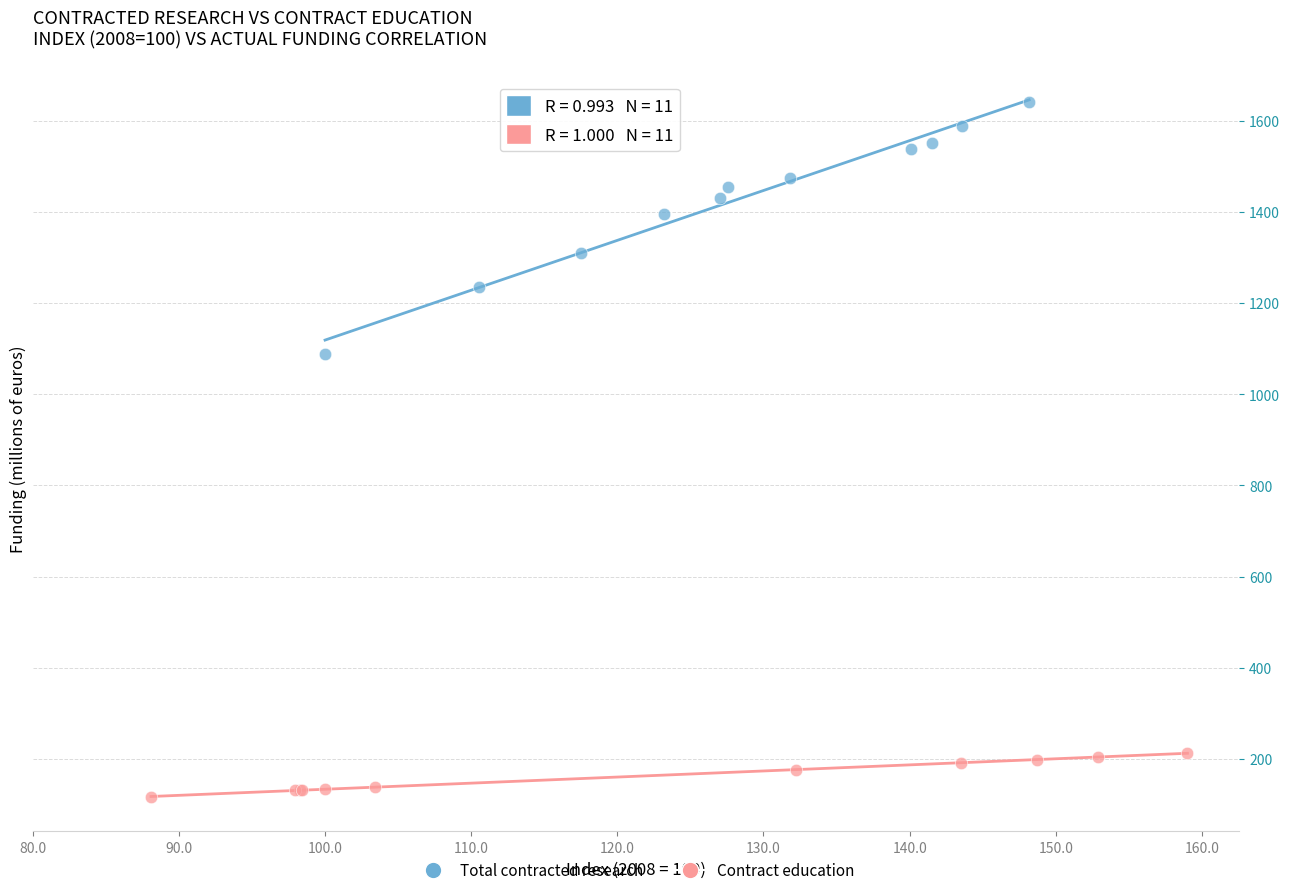

Which series has the widest spread of Y values?

Total contracted research